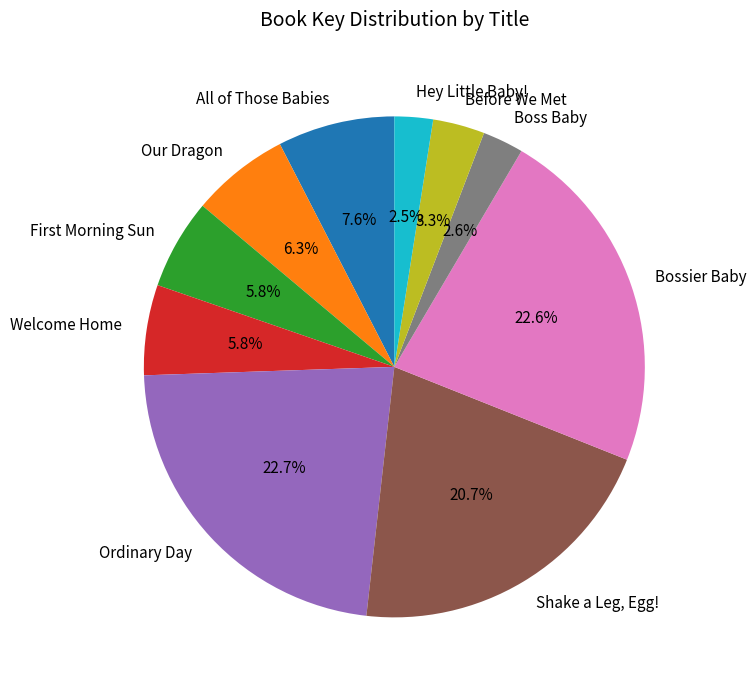

Is it true that Shake a Leg, Egg! is 21% of the pie?

True